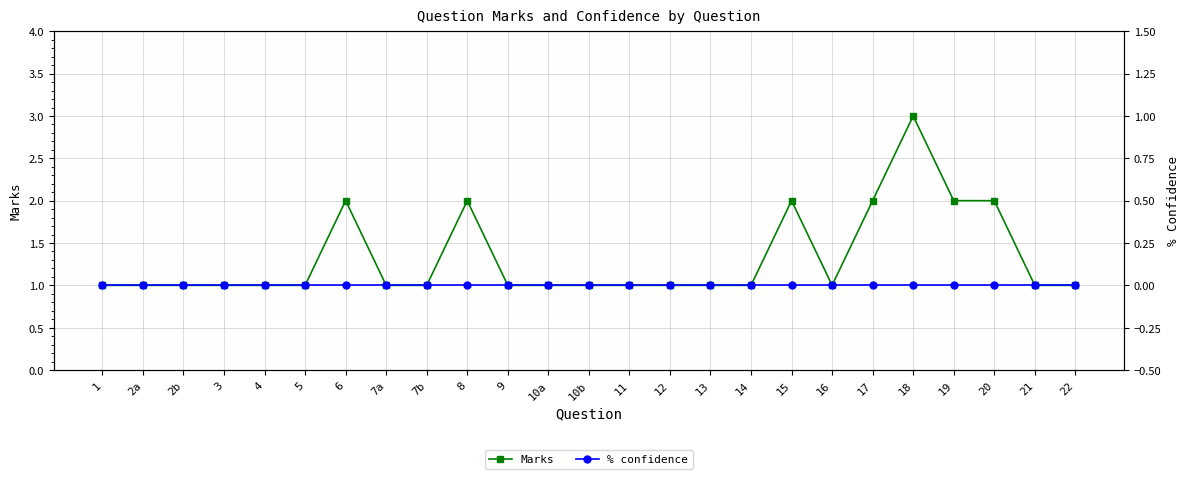

Reading left to right, list all the values displayed in this chart.

Marks: 1=1	2a=1	2b=1	3=1	4=1	5=1	6=2	7a=1	7b=1	8=2	9=1	10a=1	10b=1	11=1	12=1	13=1	14=1	15=2	16=1	17=2	18=3	19=2	20=2	21=1	22=1
% confidence: 1=0	2a=0	2b=0	3=0	4=0	5=0	6=0	7a=0	7b=0	8=0	9=0	10a=0	10b=0	11=0	12=0	13=0	14=0	15=0	16=0	17=0	18=0	19=0	20=0	21=0	22=0